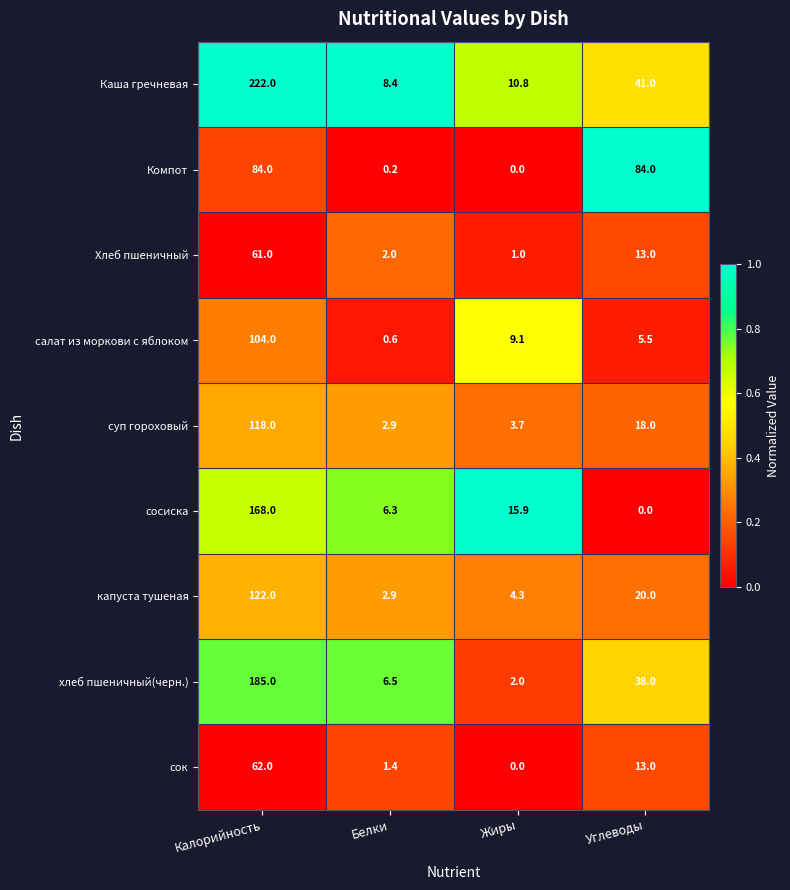

List the labels in order of сок value, smallest first.

Жиры, Белки, Углеводы, Калорийность